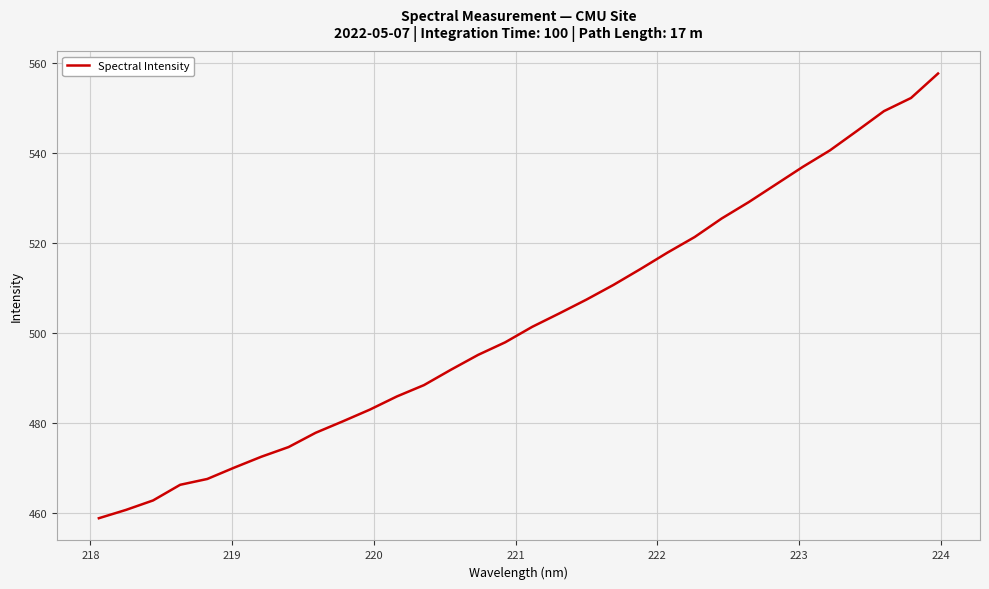

What is the difference between the maximum and minimum values?

98.8